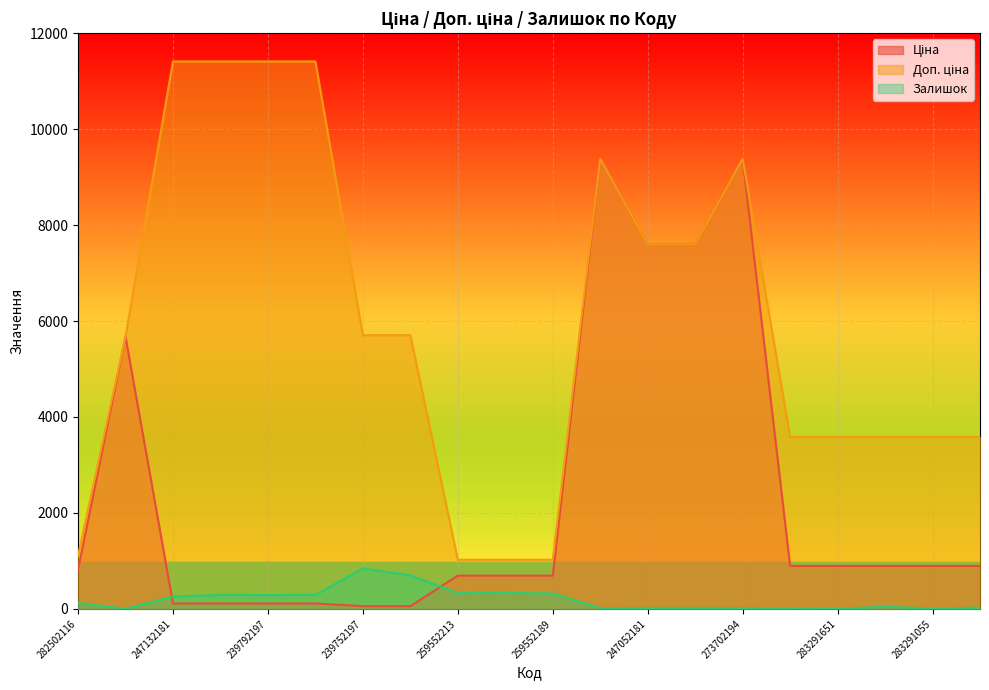

What is the difference between the Доп. ціна values at 283291651 and 259552213?

2559.0